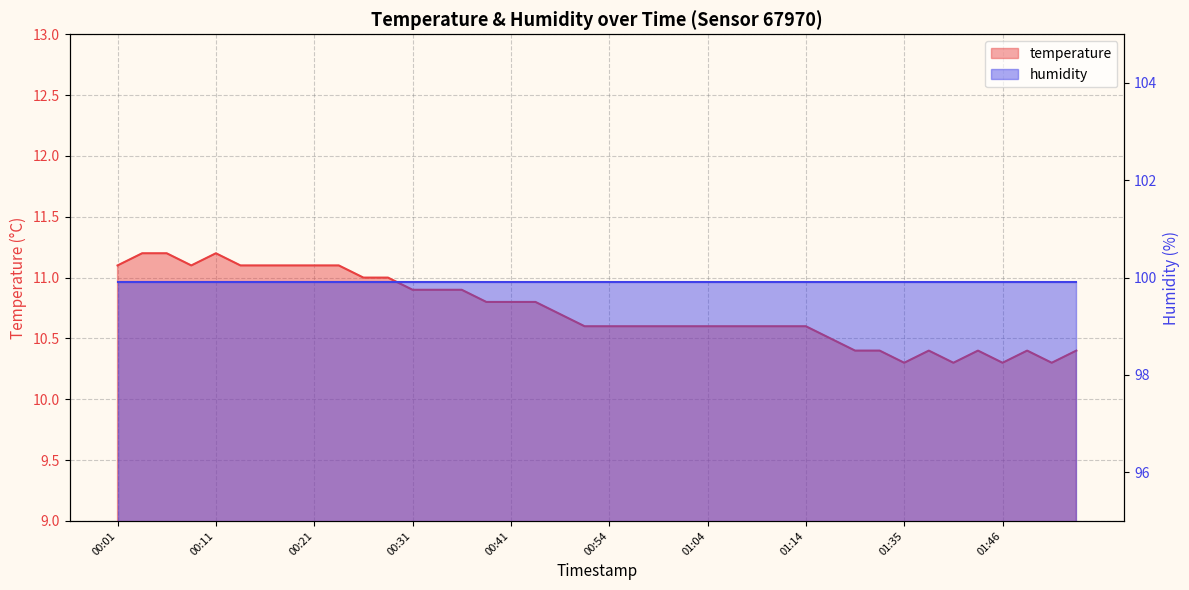

The chart shows a value of 15.9 at 00:33. True or false?

False